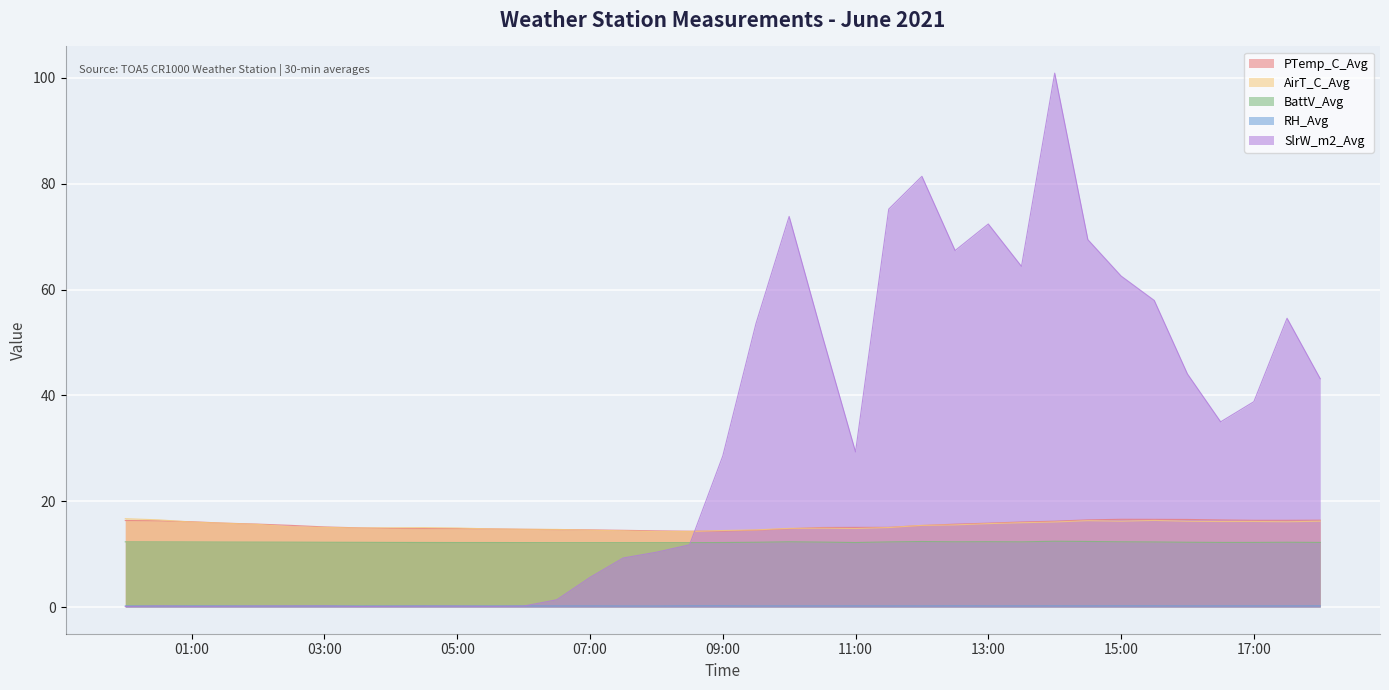

The value of BattV_Avg at 2021-06-01 13:30:00 is 8.5. True or false?

False